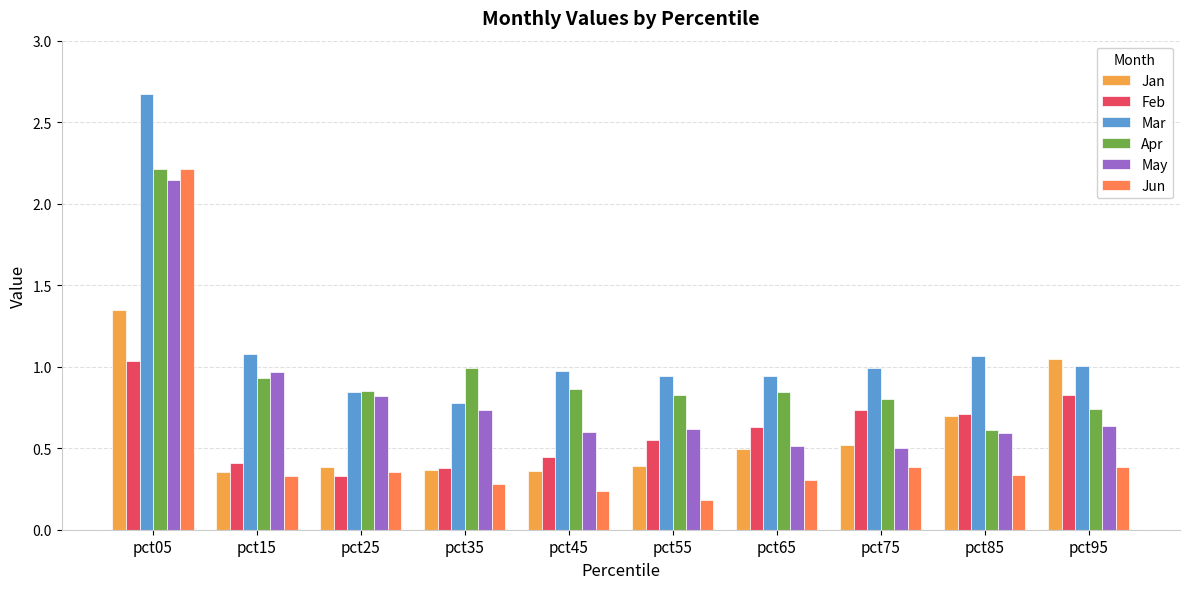

Which category has the highest value across all series?

pct05